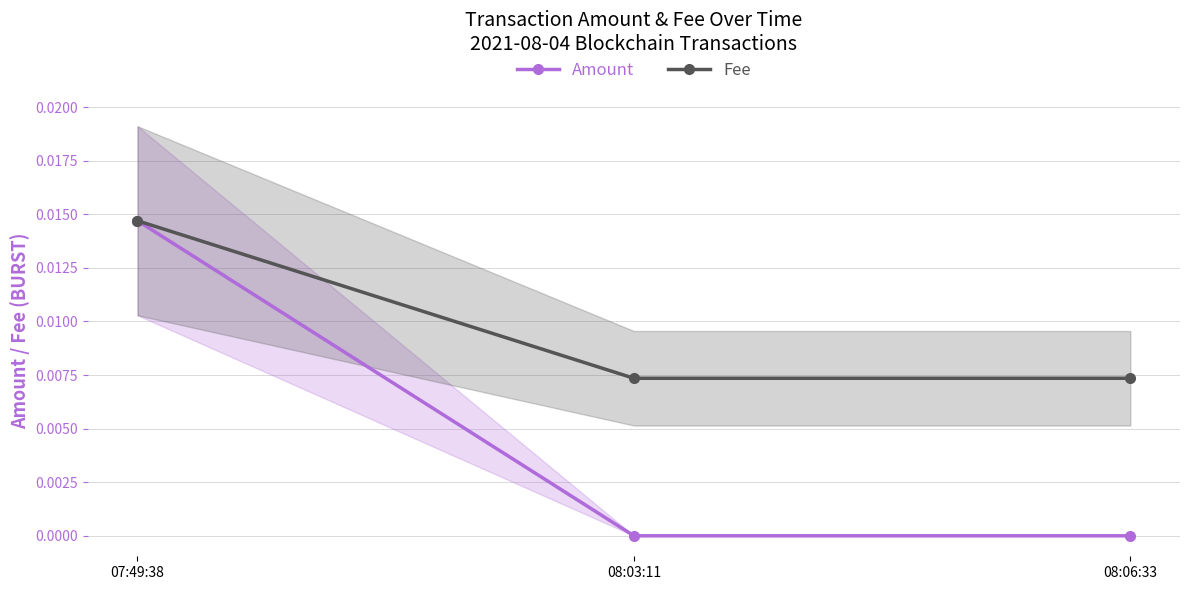

At which label does Amount reach its minimum?

08:03:11